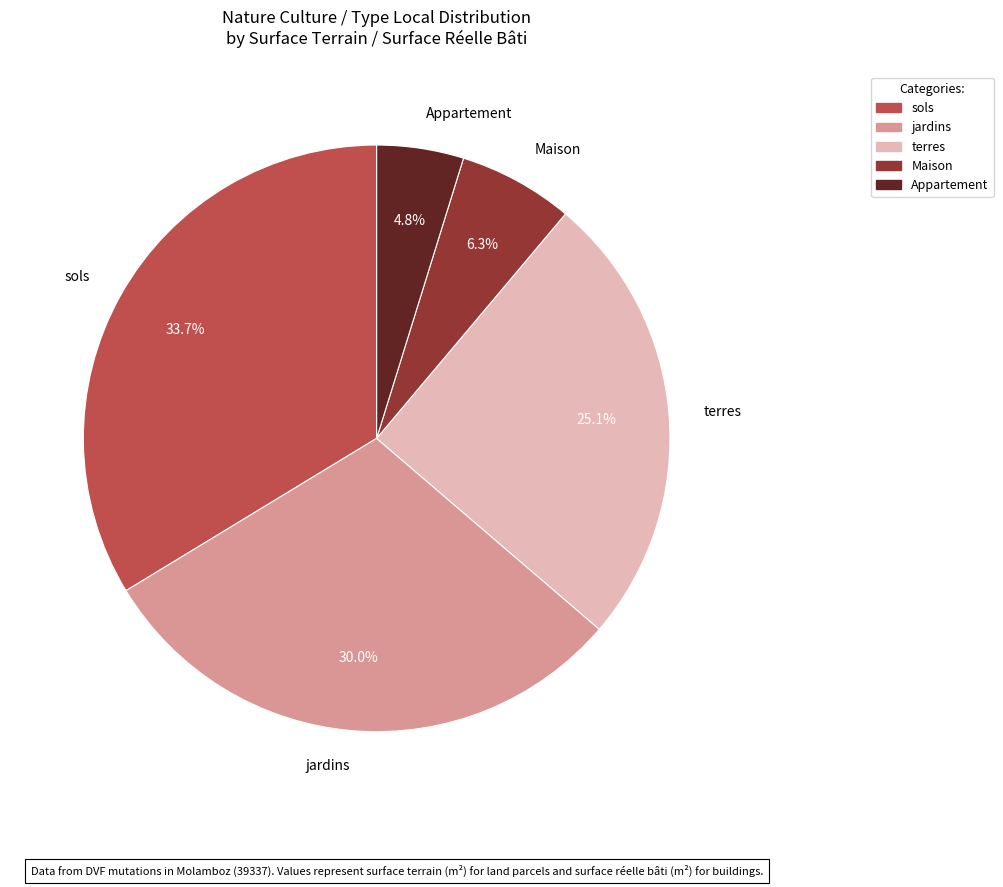

What is the largest slice in the pie chart?

sols